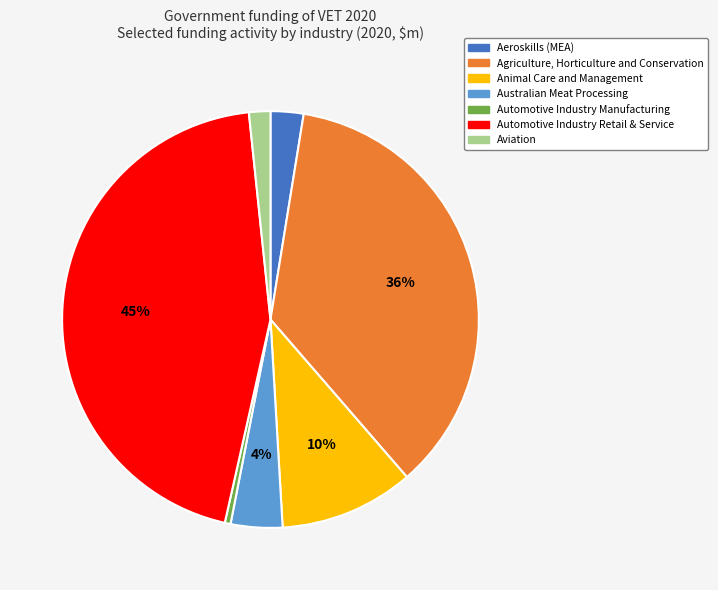

Which slice is the smallest?

Automotive Industry Manufacturing